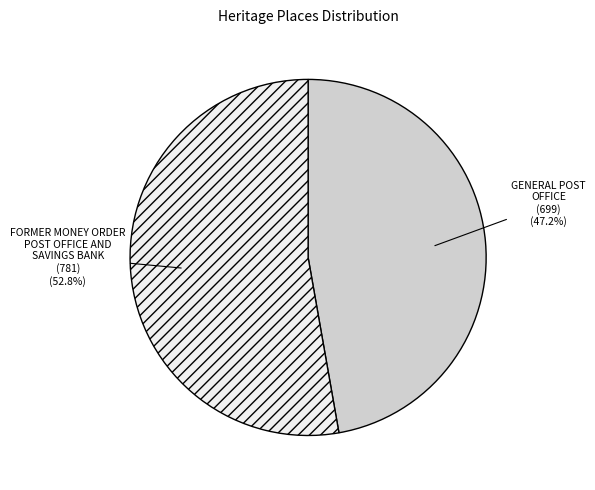

Which slice is the smallest?

GENERAL POST OFFICE